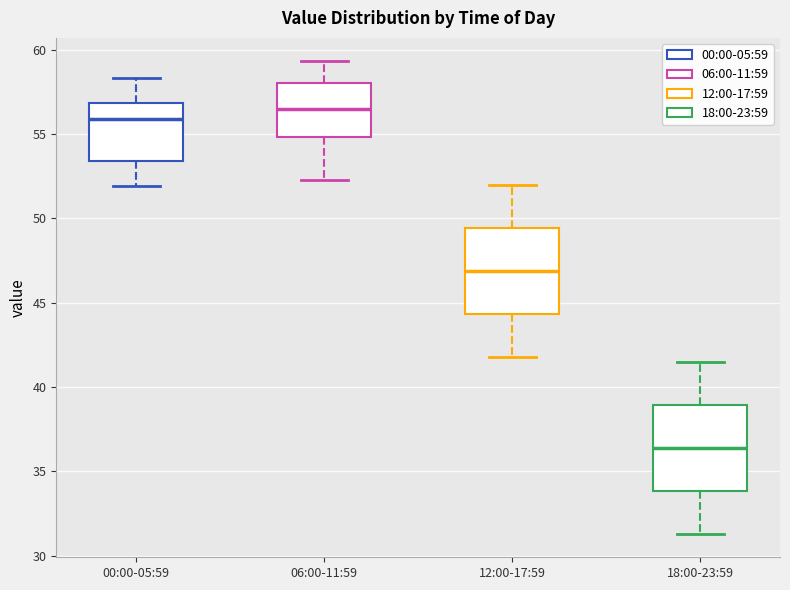

Which box has the lowest median line?

18:00-23:59